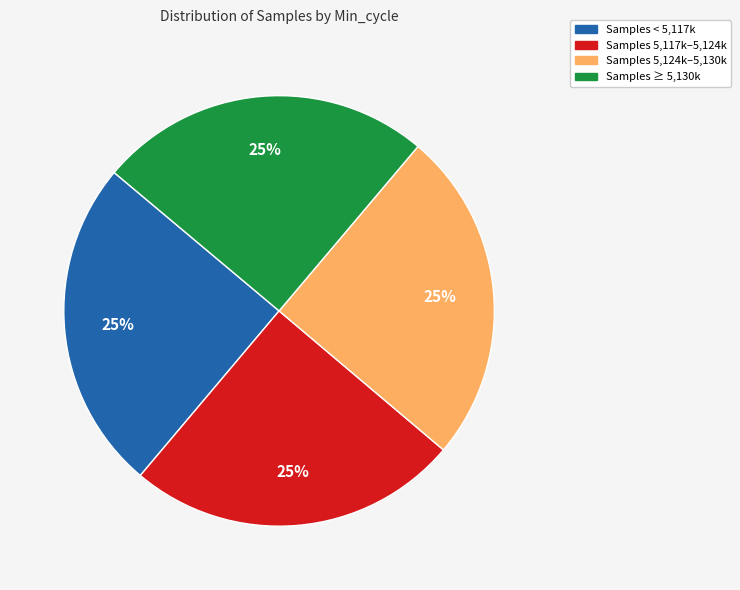

Count the number of slices in the pie.

4